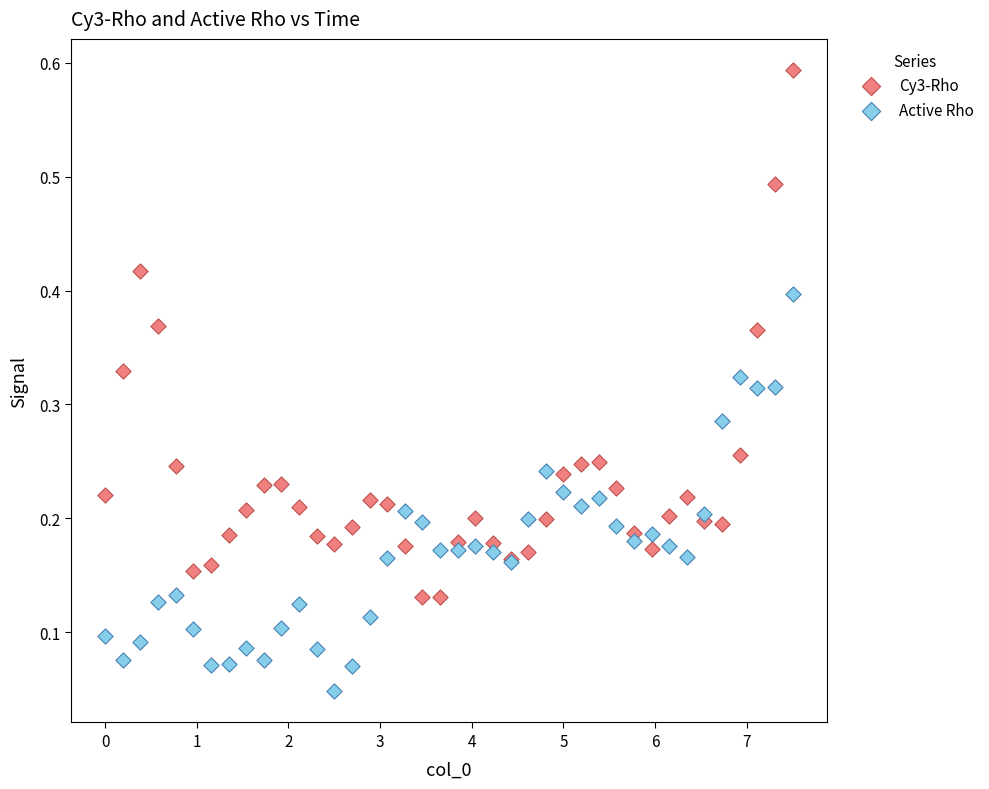

Which series contains the lowest Y value?

Active Rho